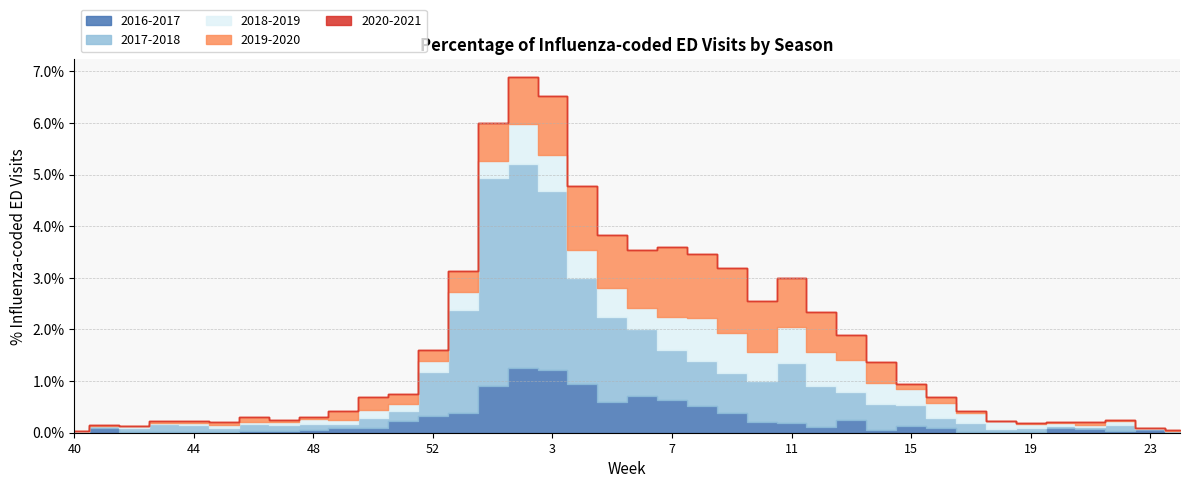

The value of 2016-2017 at 14 is 0.0. True or false?

False